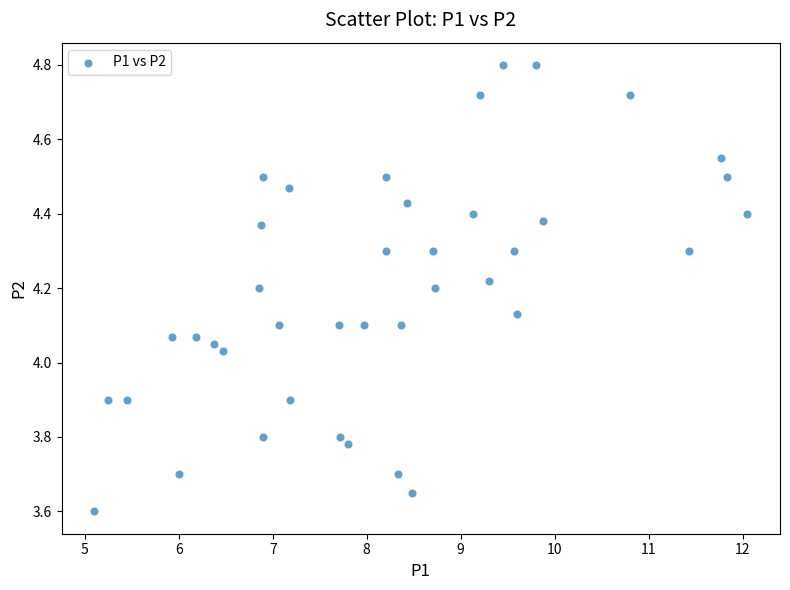

What is the range of Y values (max minus min)?

1.2